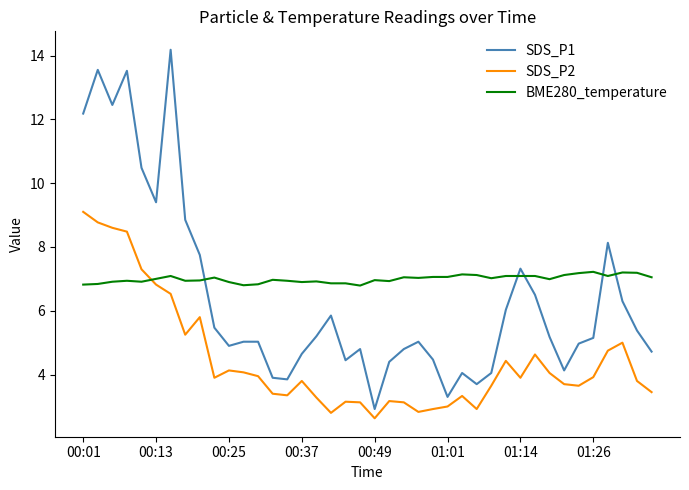

How many lines are shown in the chart?

3